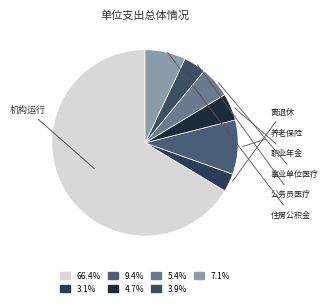

True or false: 住房公积金 accounts for 7% of the total.

True